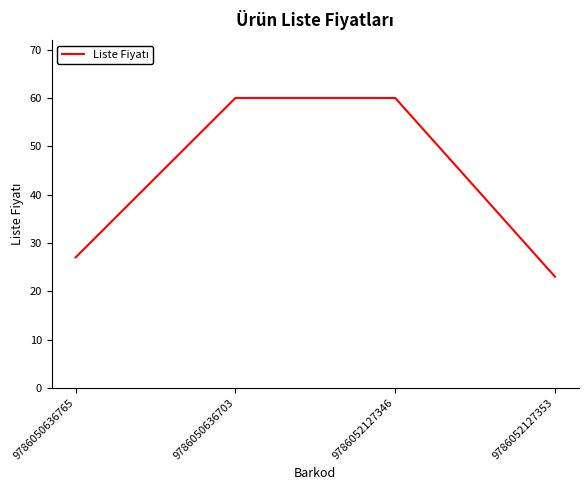

Reading right to left, transcribe all the data shown in this chart.

9786052127353=23	9786052127346=60	9786050636703=60	9786050636765=27